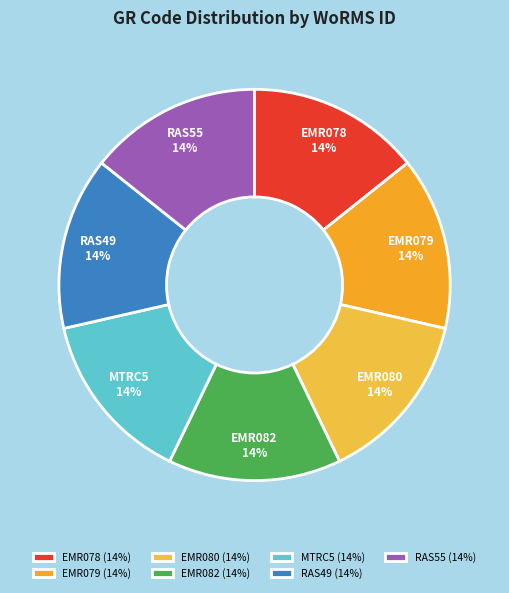

Is the sum of RAS55 and EMR078 greater than half?

No